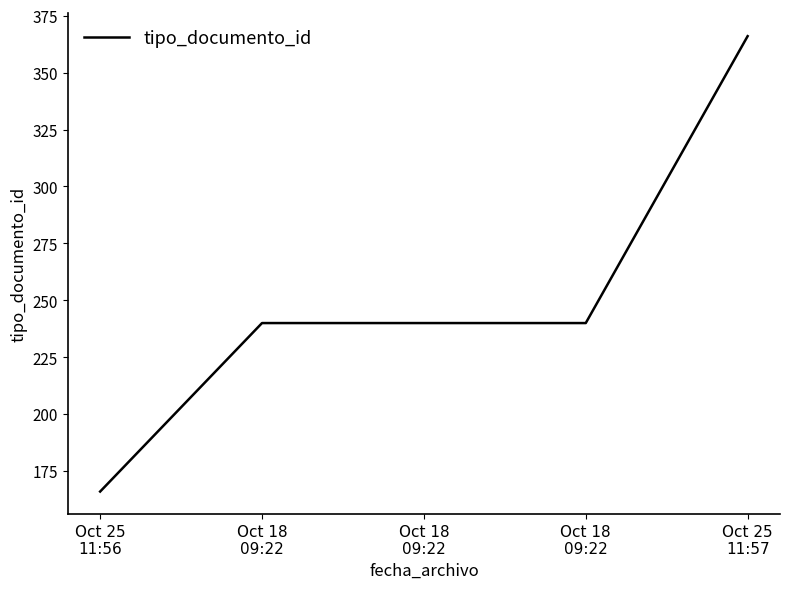

Which category has the lowest value across all series?

Oct 25
11:56